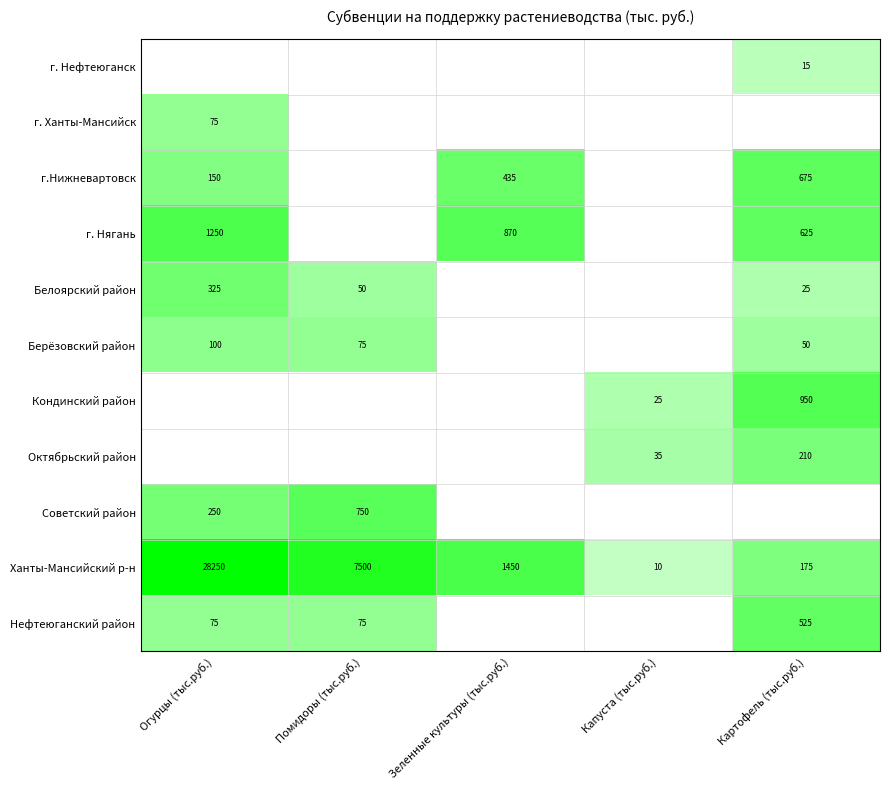

Is the value of Ханты-Мансийский р-н at Помидоры (тыс.руб.) greater than the value of г.Нижневартовск at Огурцы (тыс.руб.)?

Yes